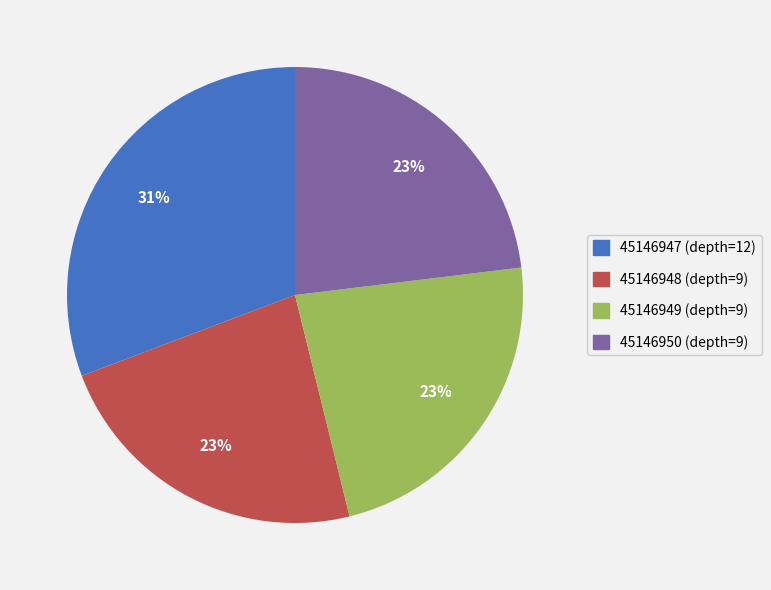

How many slices are in this pie chart?

4